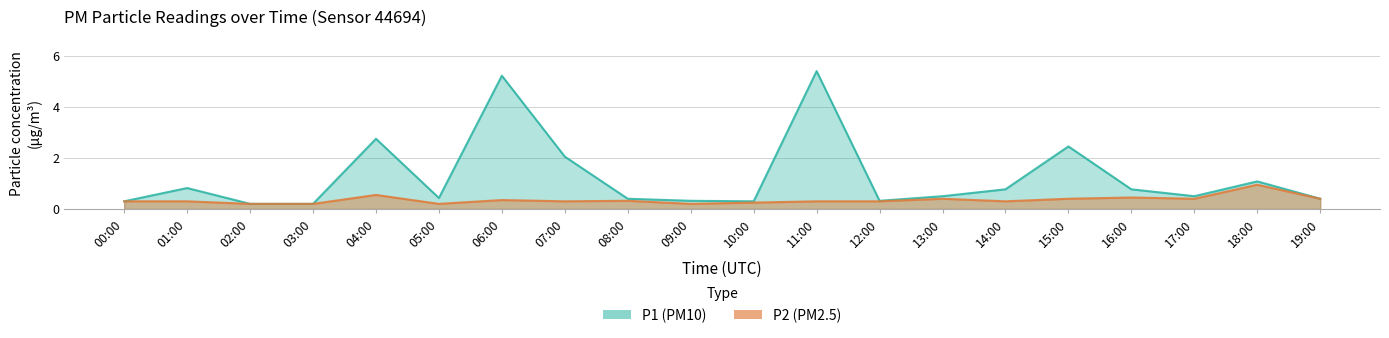

True or false: P2 and P1 intersect in this chart.

False